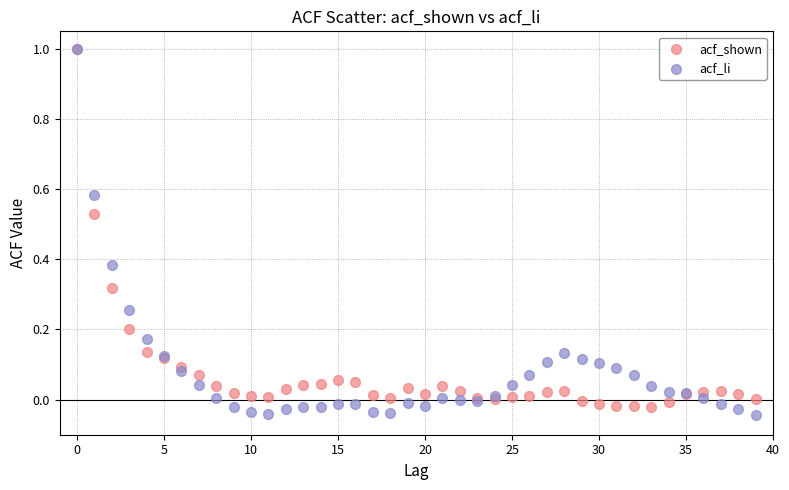

What are all the series names shown in the legend?

acf_shown, acf_li